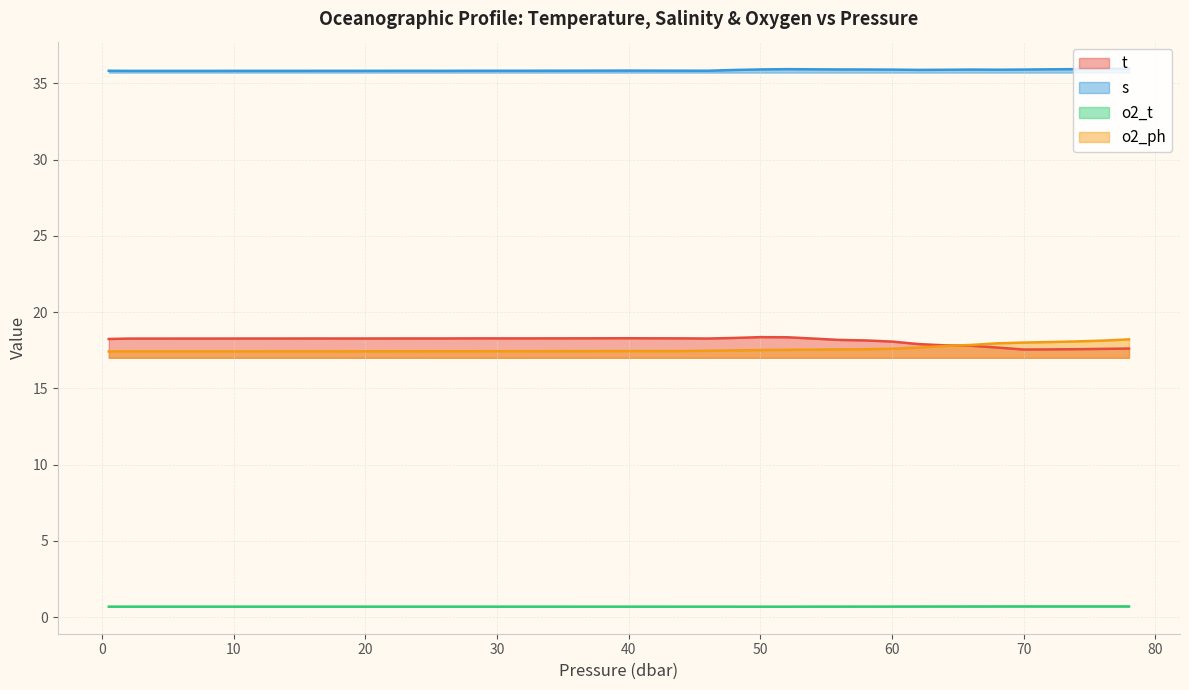

What is the label of the 36th point from the left?

70.0